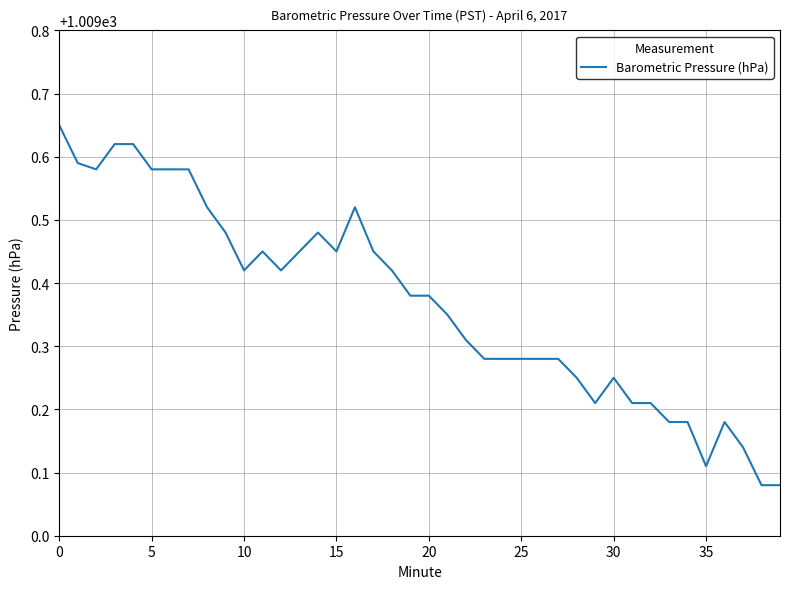

How many interior local valleys (lower than both neighbors) does the data have?

6